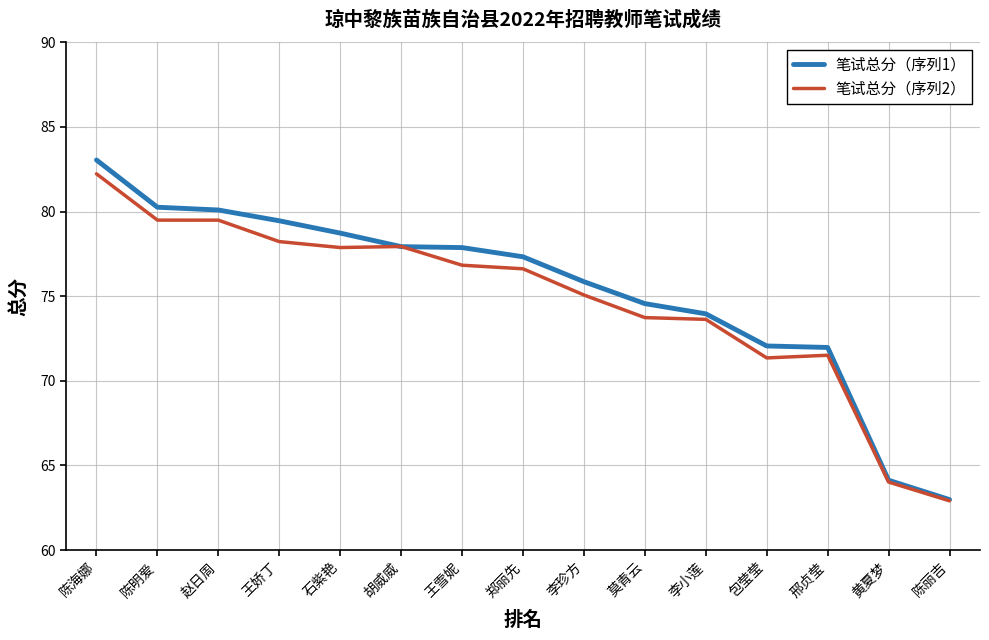

What position from the right is 莫青云?

6